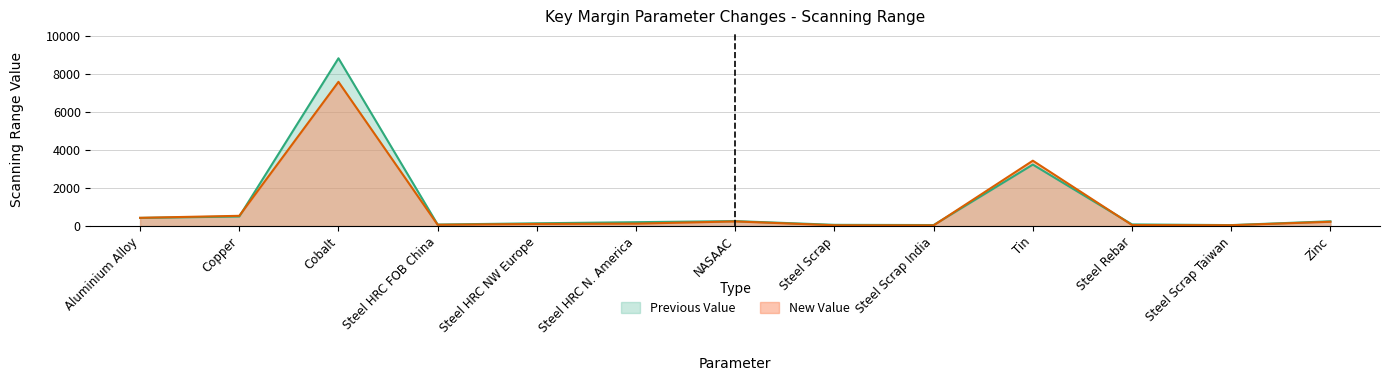

List the series in order of their overall mean, lowest first.

New Value, Previous Value